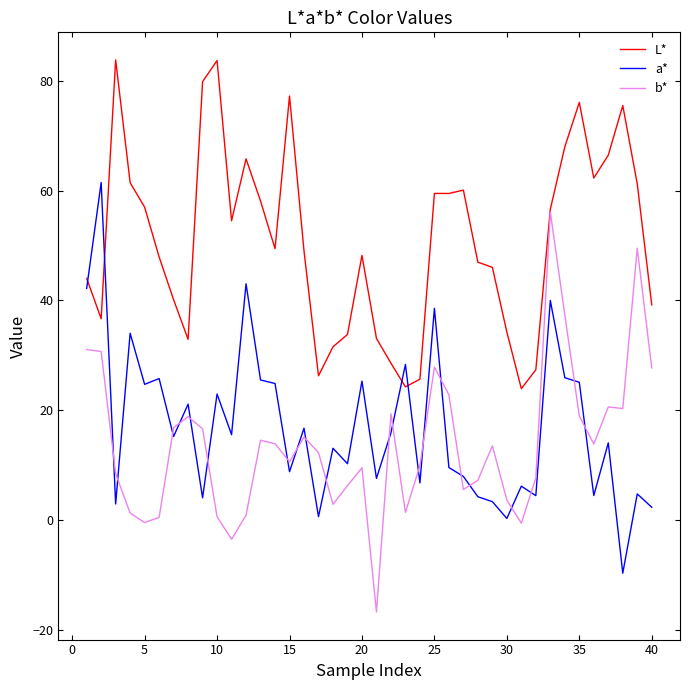

List the series in order of their peak value, lowest first.

b*, a*, L*